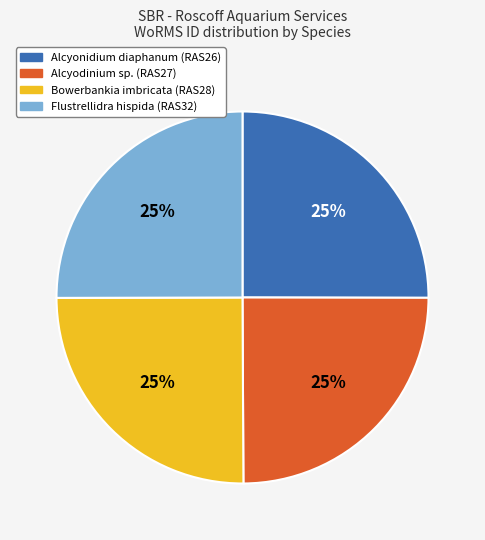

To the nearest percent, what is the average slice percentage?

25%